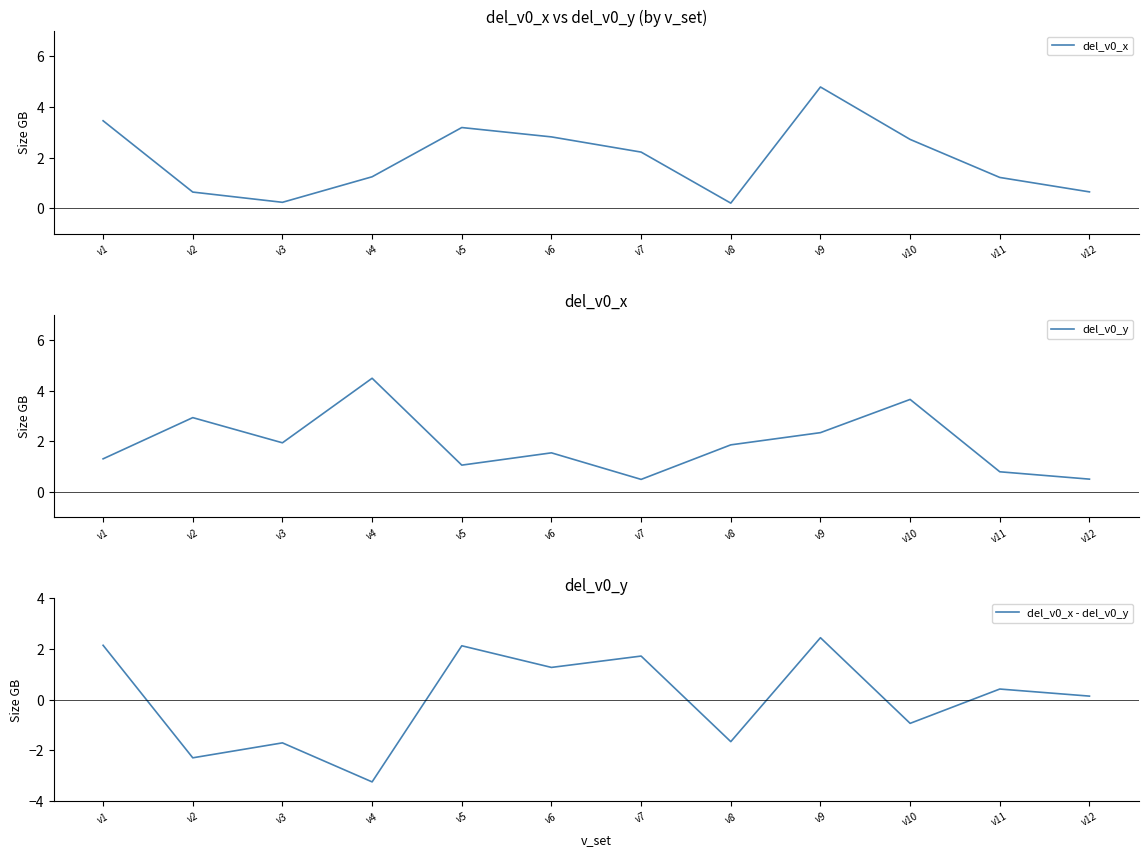

List the labels in order of del_v0_x - del_v0_y value, smallest first.

v4, v2, v3, v8, v10, v12, v11, v6, v7, v5, v1, v9